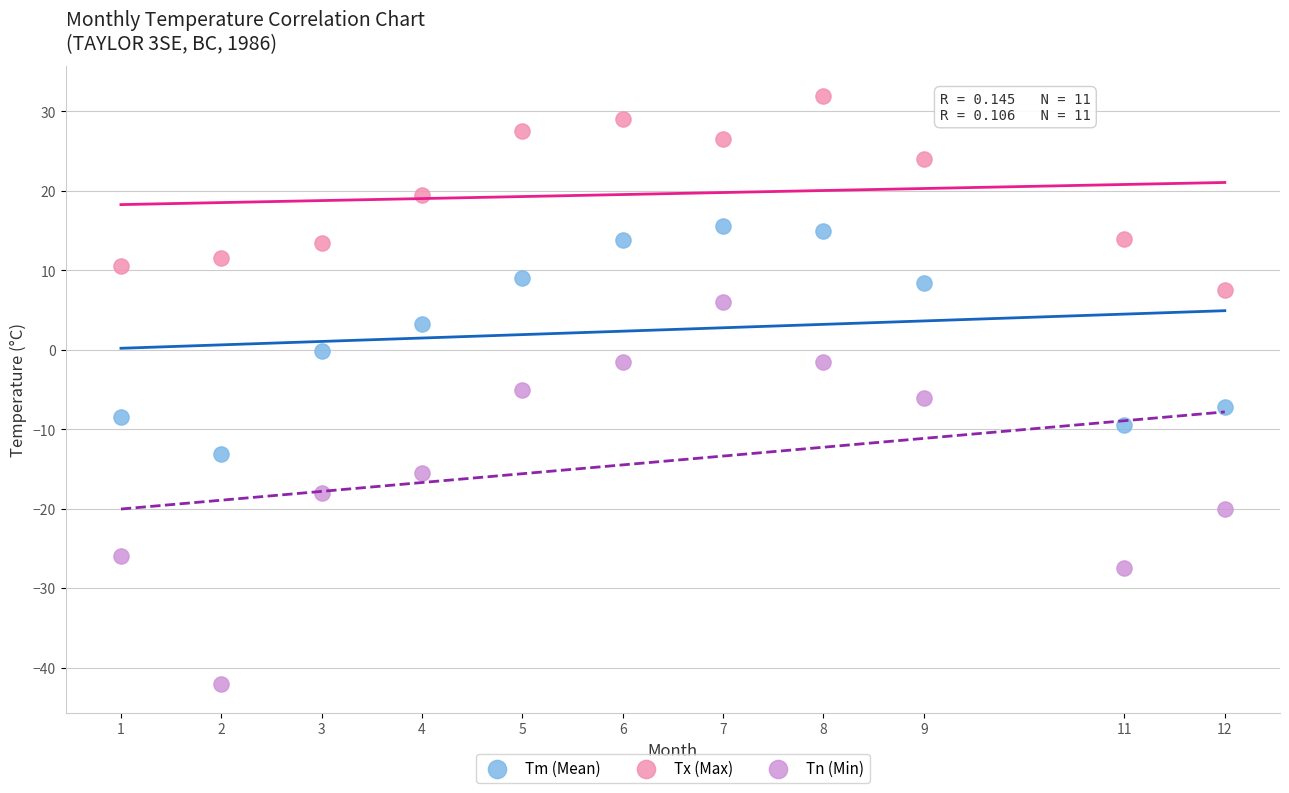

Across all data points, what is the range of X values (max minus min)?

11.0